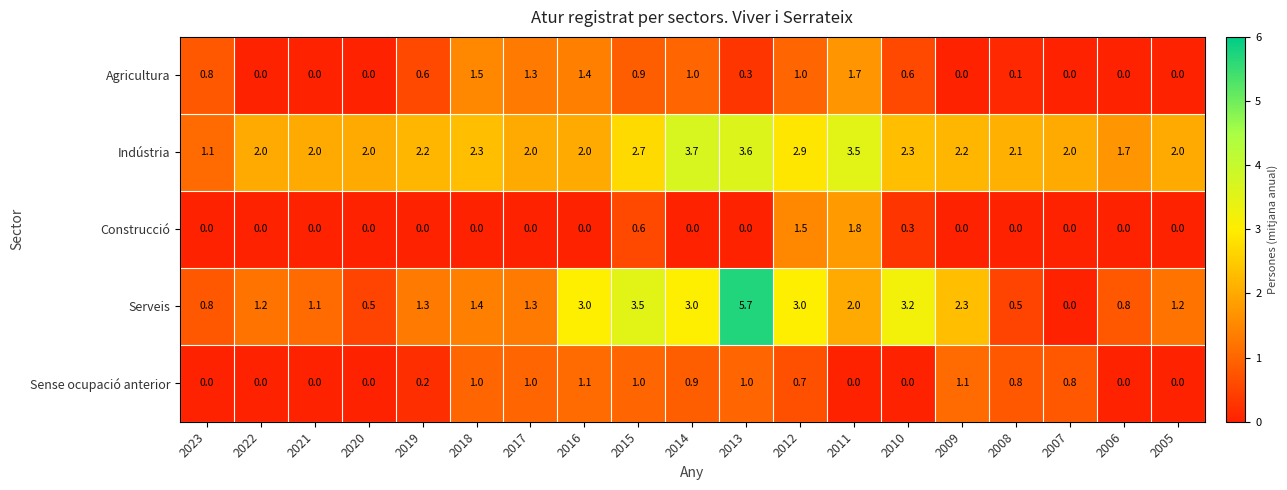

What is the average value of the Agricultura series?

0.6